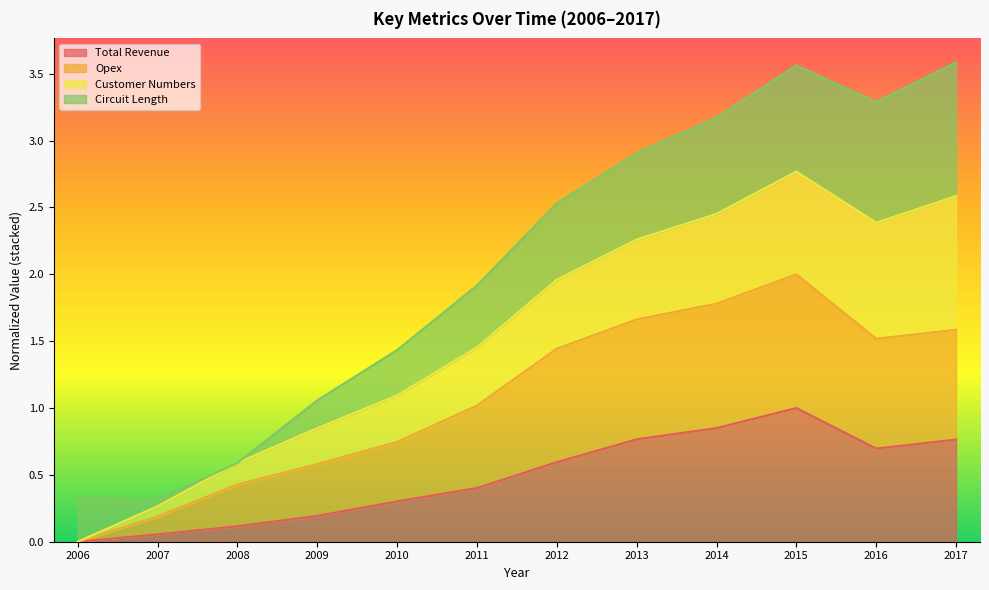

True or false: Opex has more than 2 points higher than both neighbors.

False